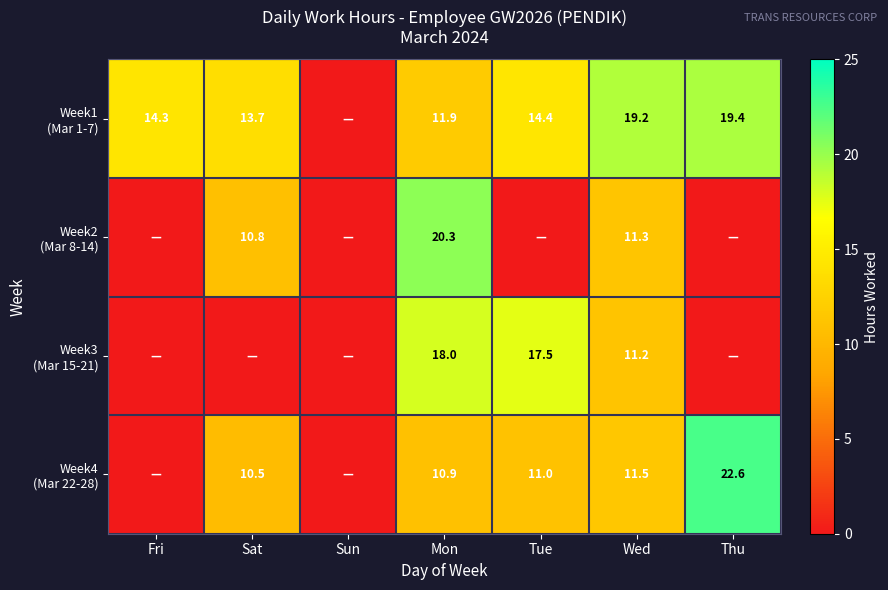

What is the sum of all Week1 (Mar 1-7) values?

92.9